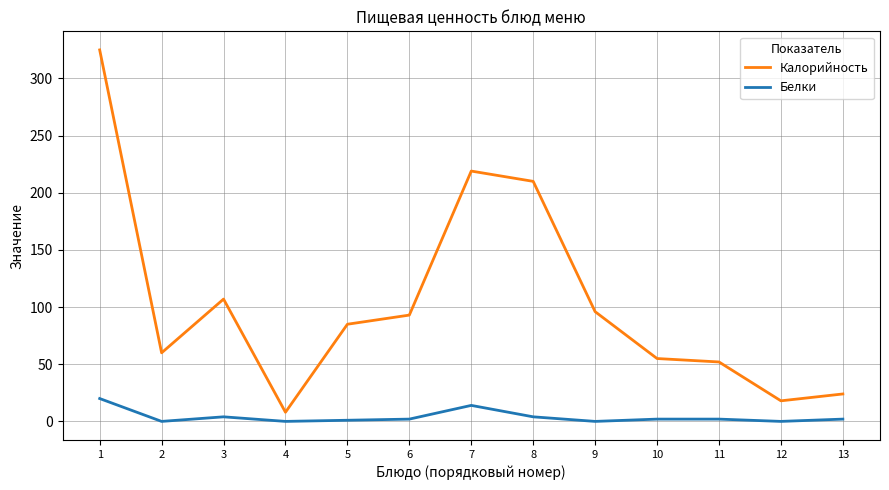

What is the difference between the maximum and minimum values in the Белки series?

20